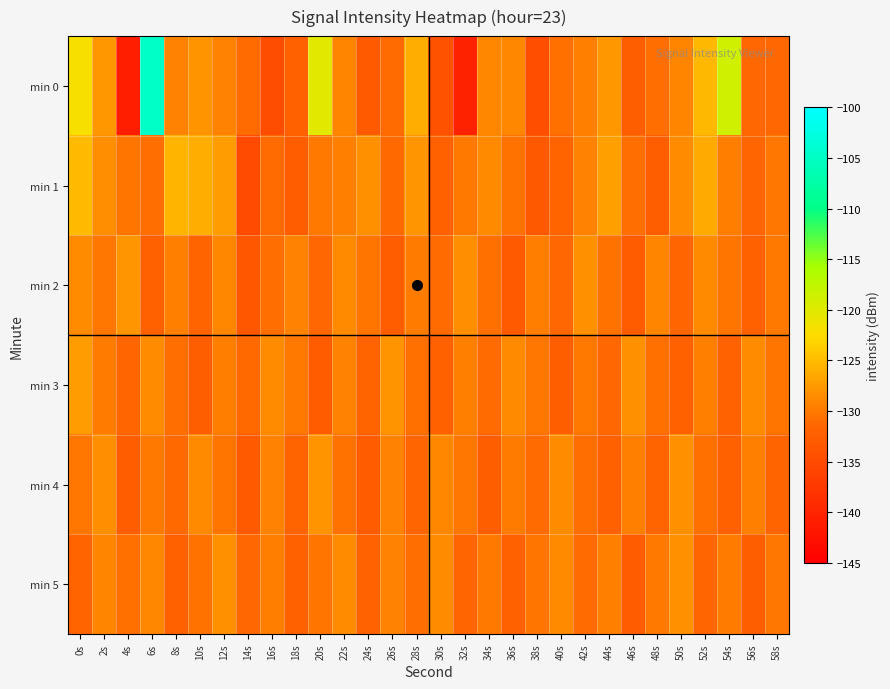

Which series has the largest range (max minus min)?

min 0